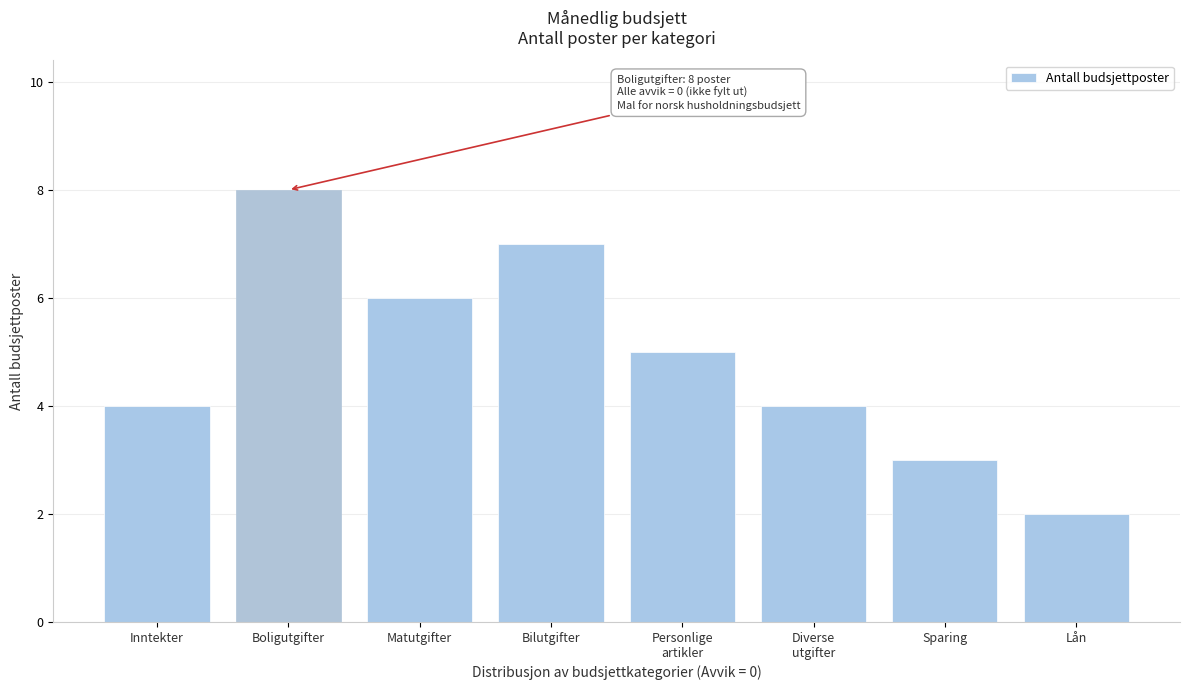

Reading left to right, transcribe all the data shown in this chart.

4	8	6	7	5	4	3	2